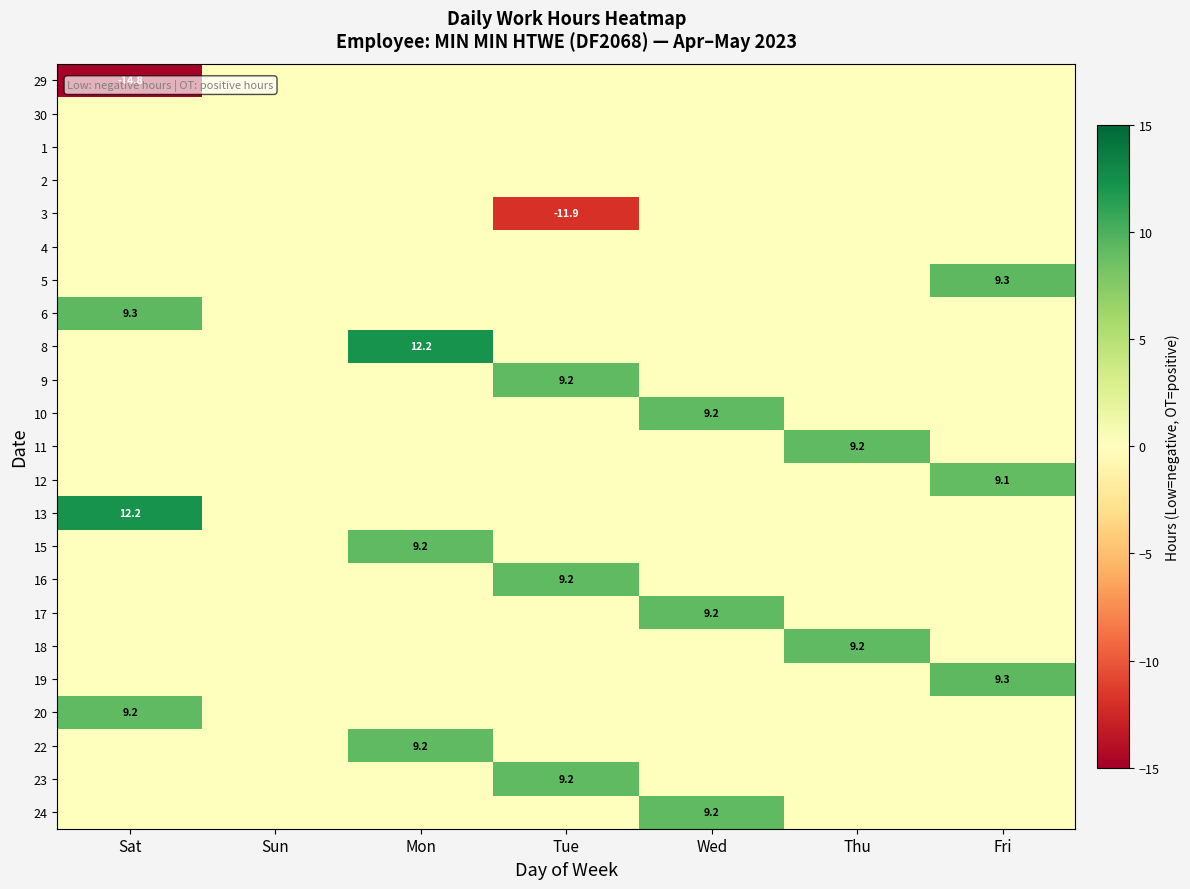

What is the spread (max minus min) of values at Thu?

9.2